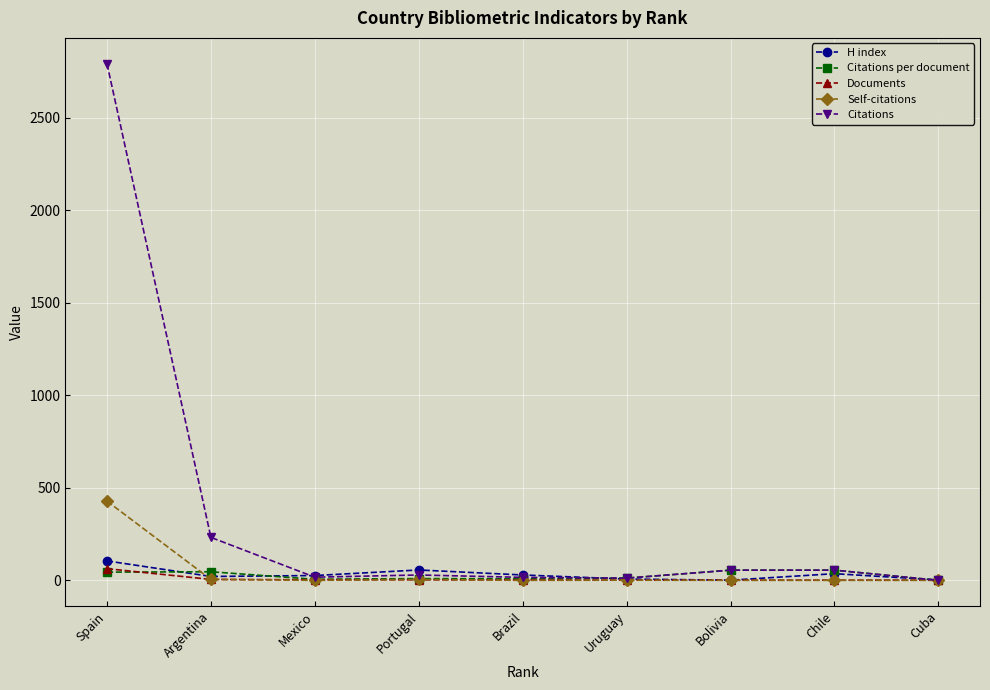

Which category has the highest value across all series?

Spain